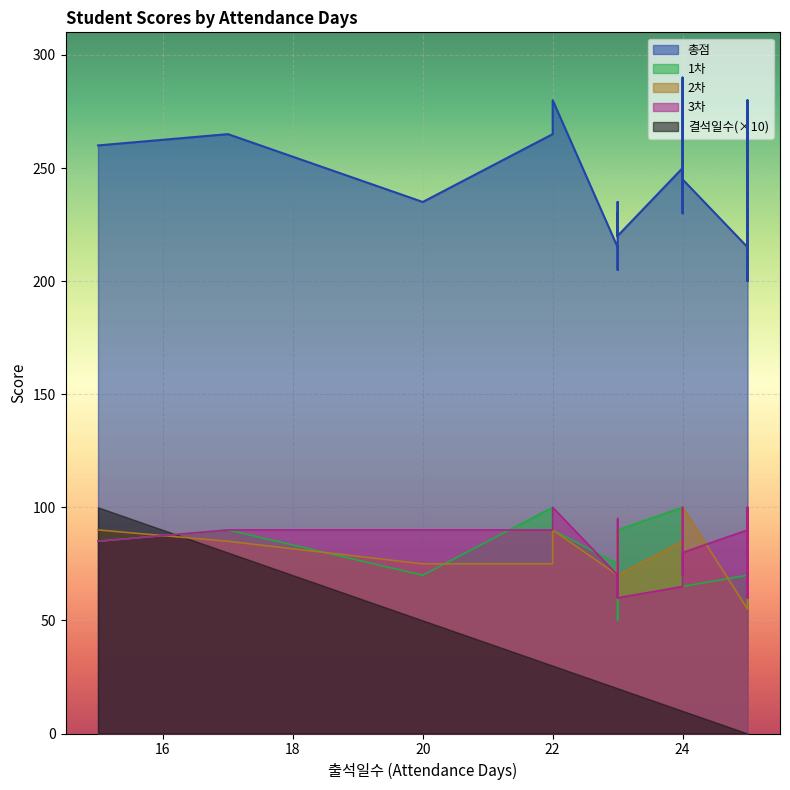

List the labels in order of 2차 value, smallest first.

25, 23, 25, 25, 23, 23, 25, 23, 24, 22, 25, 20, 25, 25, 25, 17, 23, 24, 23, 23, 15, 25, 22, 24, 25, 25, 24, 24, 25, 25